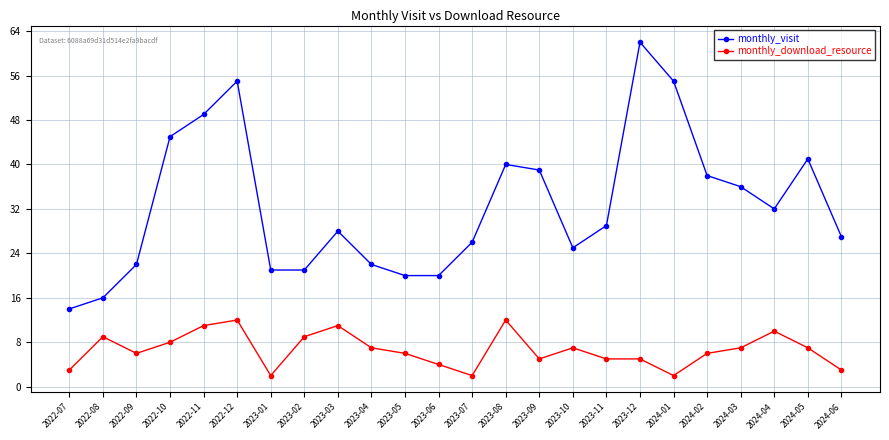

The monthly_visit series shows 21 at 2023-02. True or false?

True